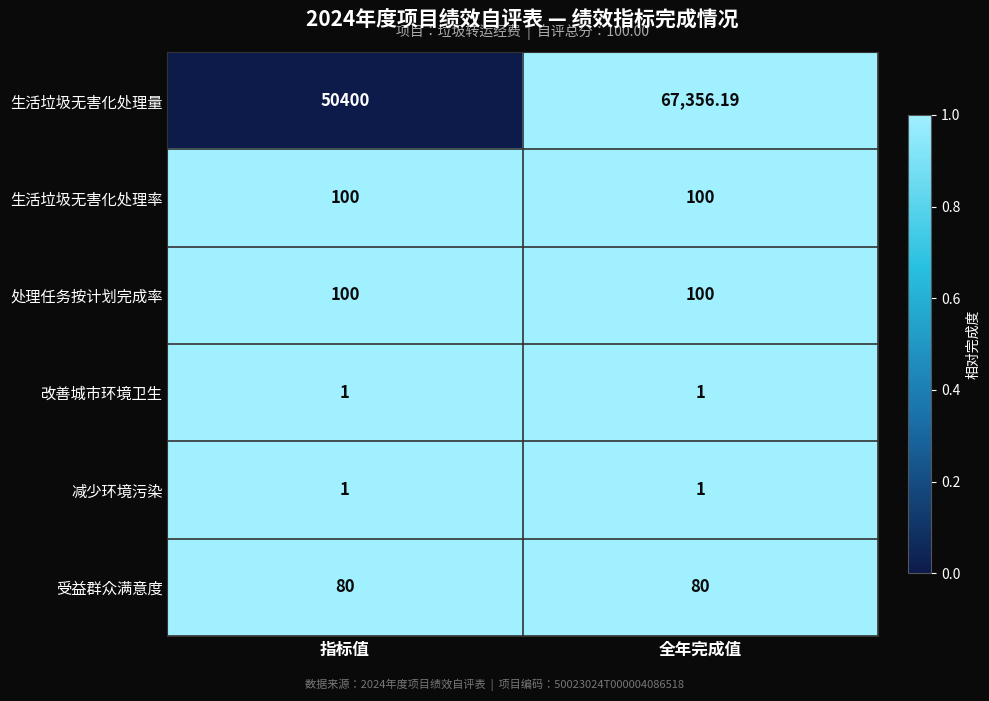

Which category has the highest value across all series?

全年完成值